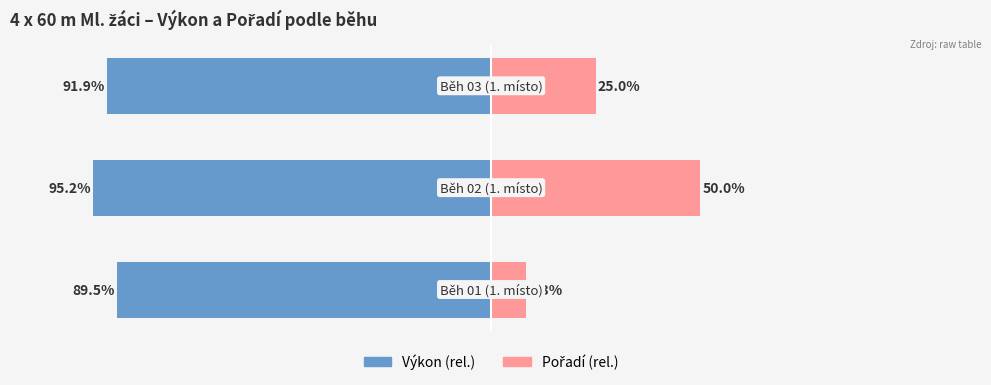

What is the value of the Pořadí (rel.) bar at the 1st from the left?

8.3